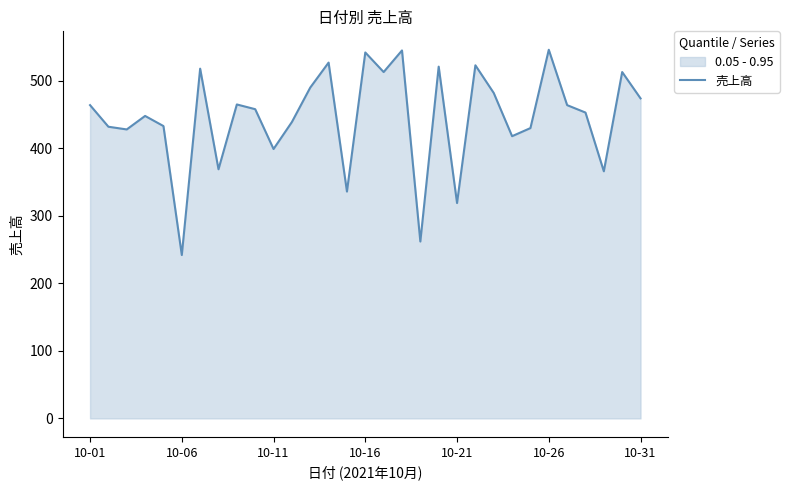

What is the greatest value displayed?

546